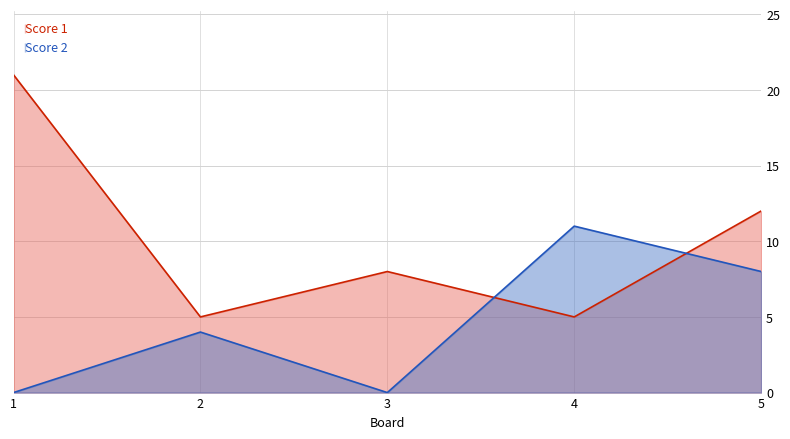

Where is the first local minimum for Score 1?

2